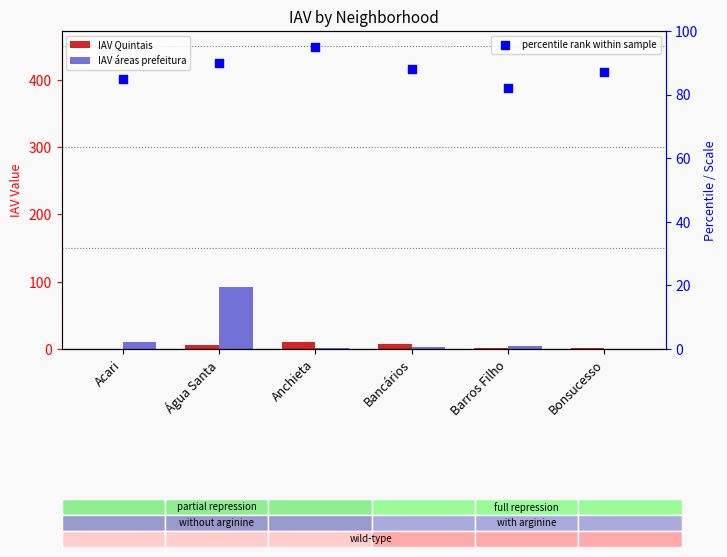

Which series contains the lowest Y value?

IAV áreas prefeitura